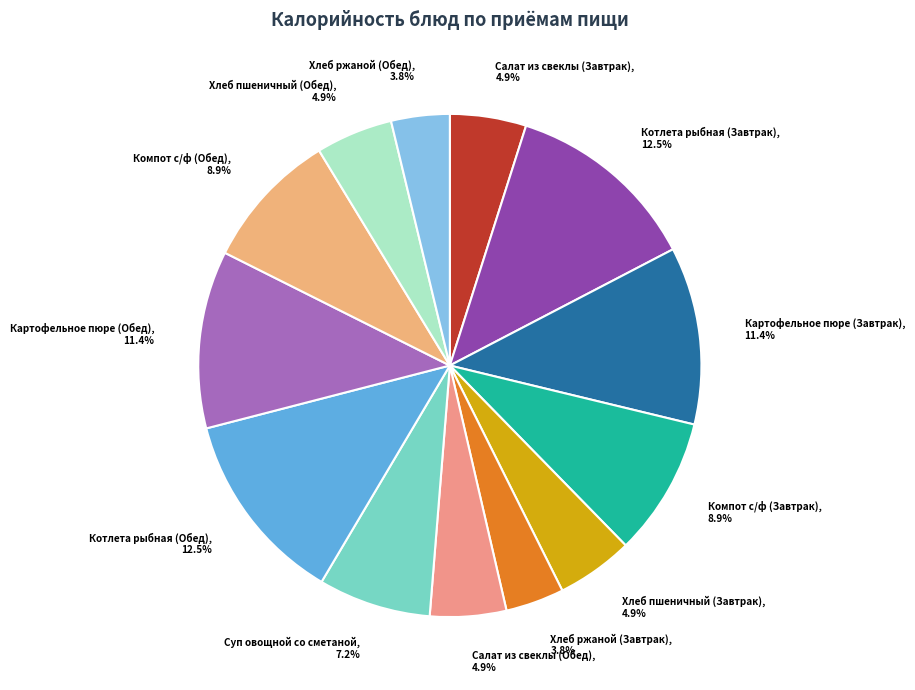

How much of the chart is everything except Салат из свеклы (Завтрак)?

95.1%